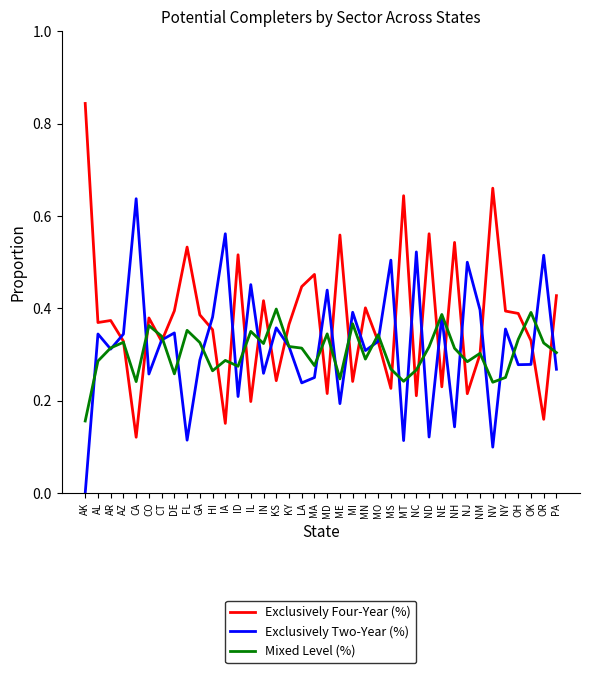

Which category has the highest value across all series?

AK